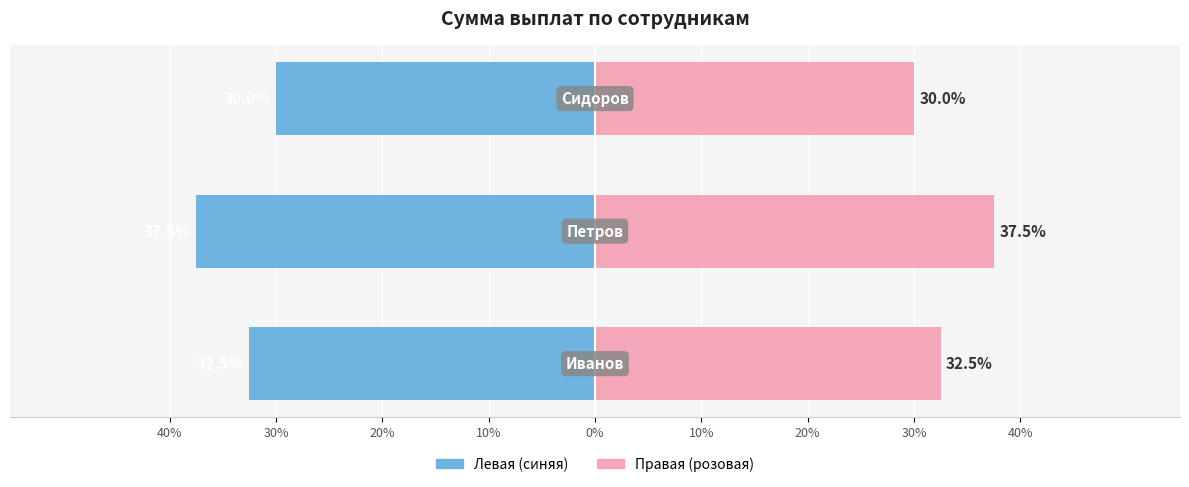

What is the sum of the Иванов/Петров/Сидоров (правая) values at 20% and 30%?

67.5